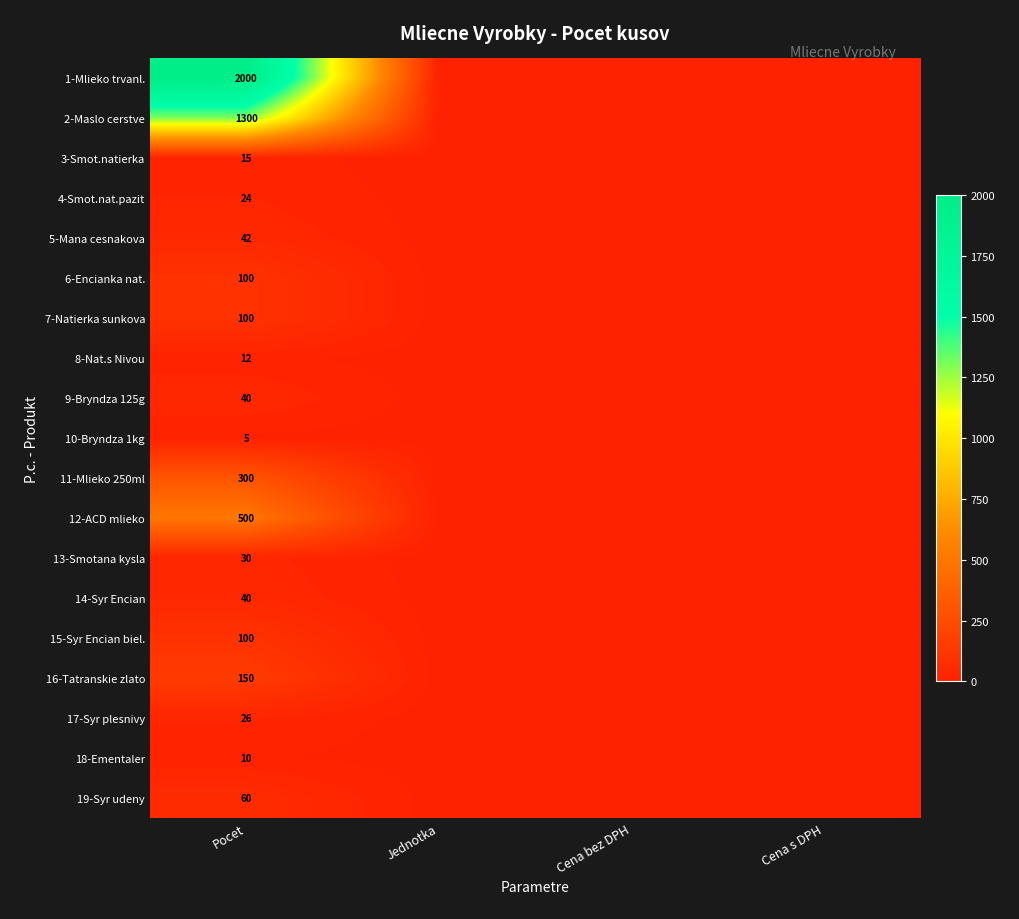

Rank the categories by 10-Bryndza 1kg value from highest to lowest.

Pocet, Jednotka, Cena bez DPH, Cena s DPH